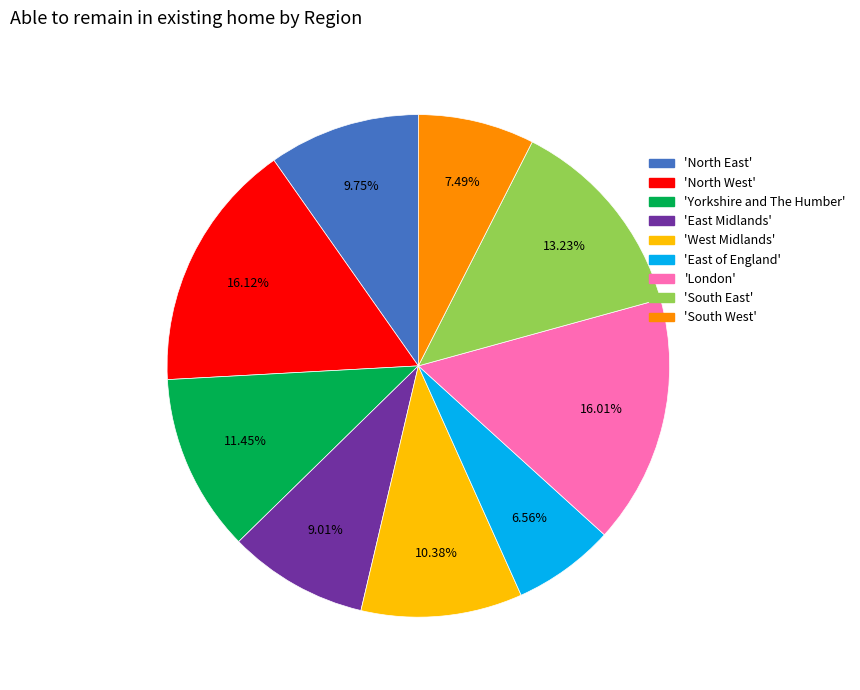

Is there a majority slice in this chart?

No